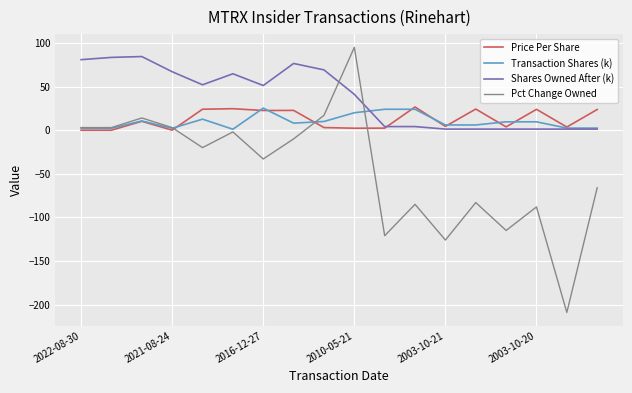

Which series has the largest range (max minus min)?

Pct Change Owned